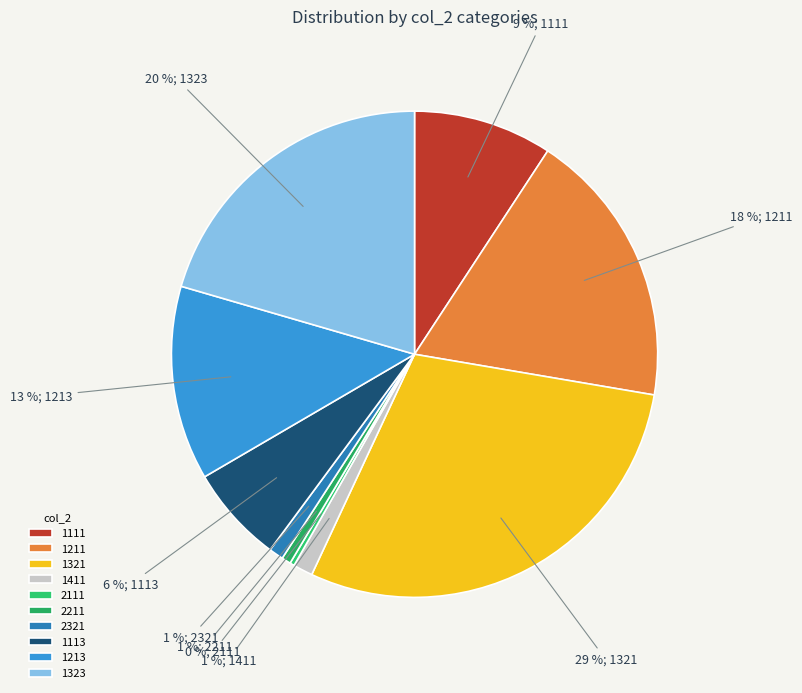

How many slices are in this pie chart?

10